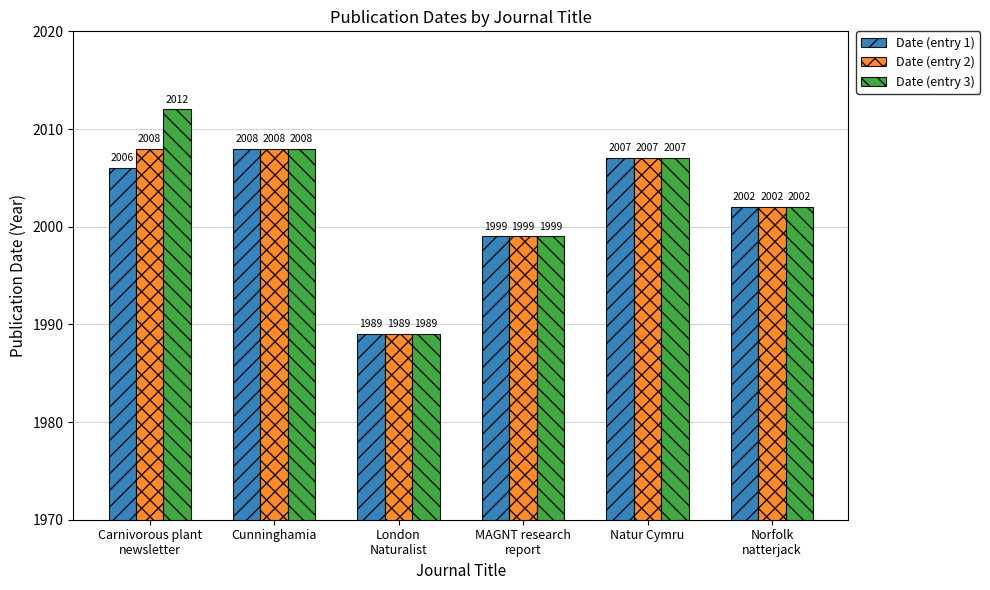

Rank the series by their average value, from lowest to highest.

Date (entry 1), Date (entry 2), Date (entry 3)